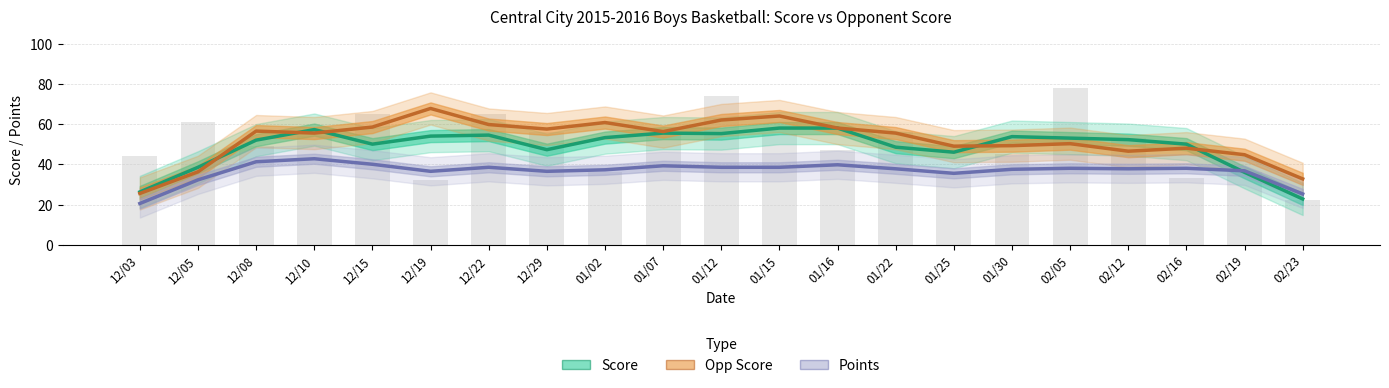

List the labels in order of Opp Score value, smallest first.

12/03, 02/23, 12/05, 02/19, 02/12, 02/16, 01/25, 01/30, 02/05, 12/10, 01/22, 01/07, 12/08, 12/29, 01/16, 12/15, 12/22, 01/02, 01/12, 01/15, 12/19